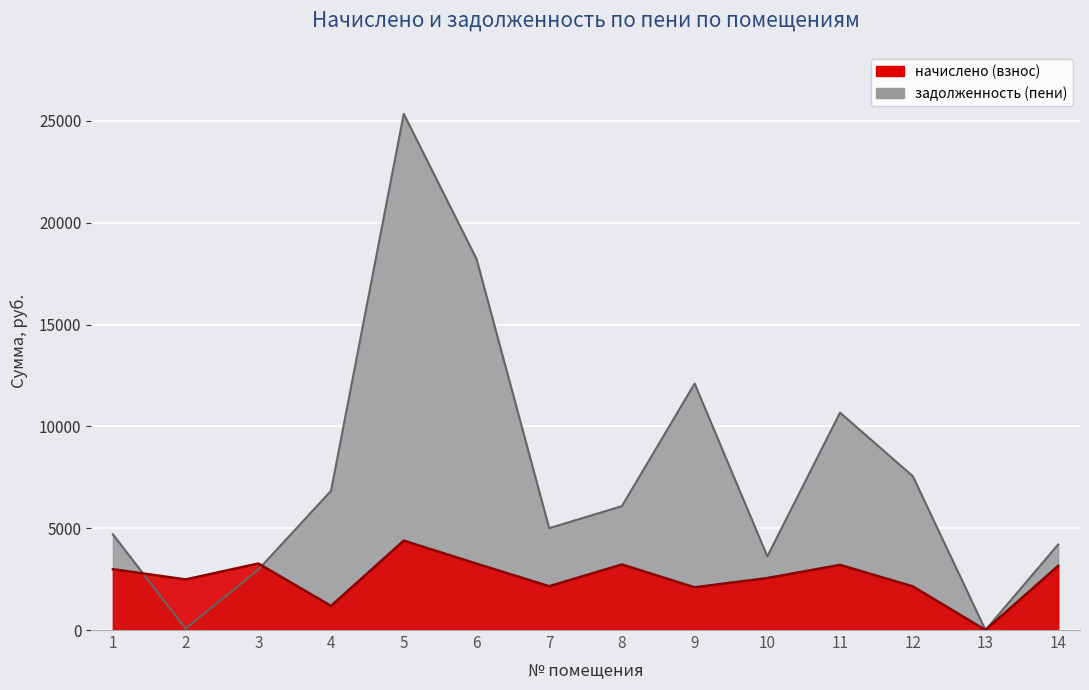

How many points are lower than both their immediate neighbors (excluding endpoints)?

4